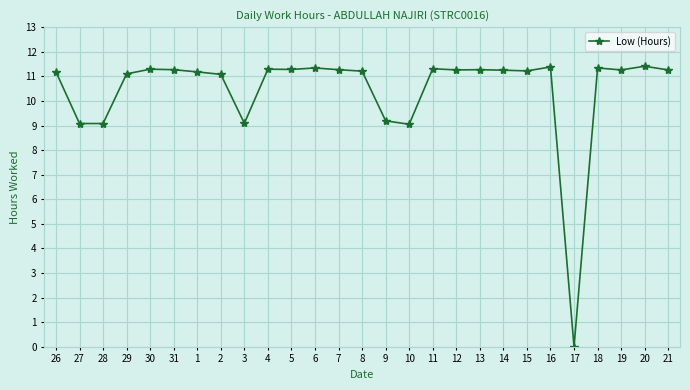

Count the number of categories in the chart.

27